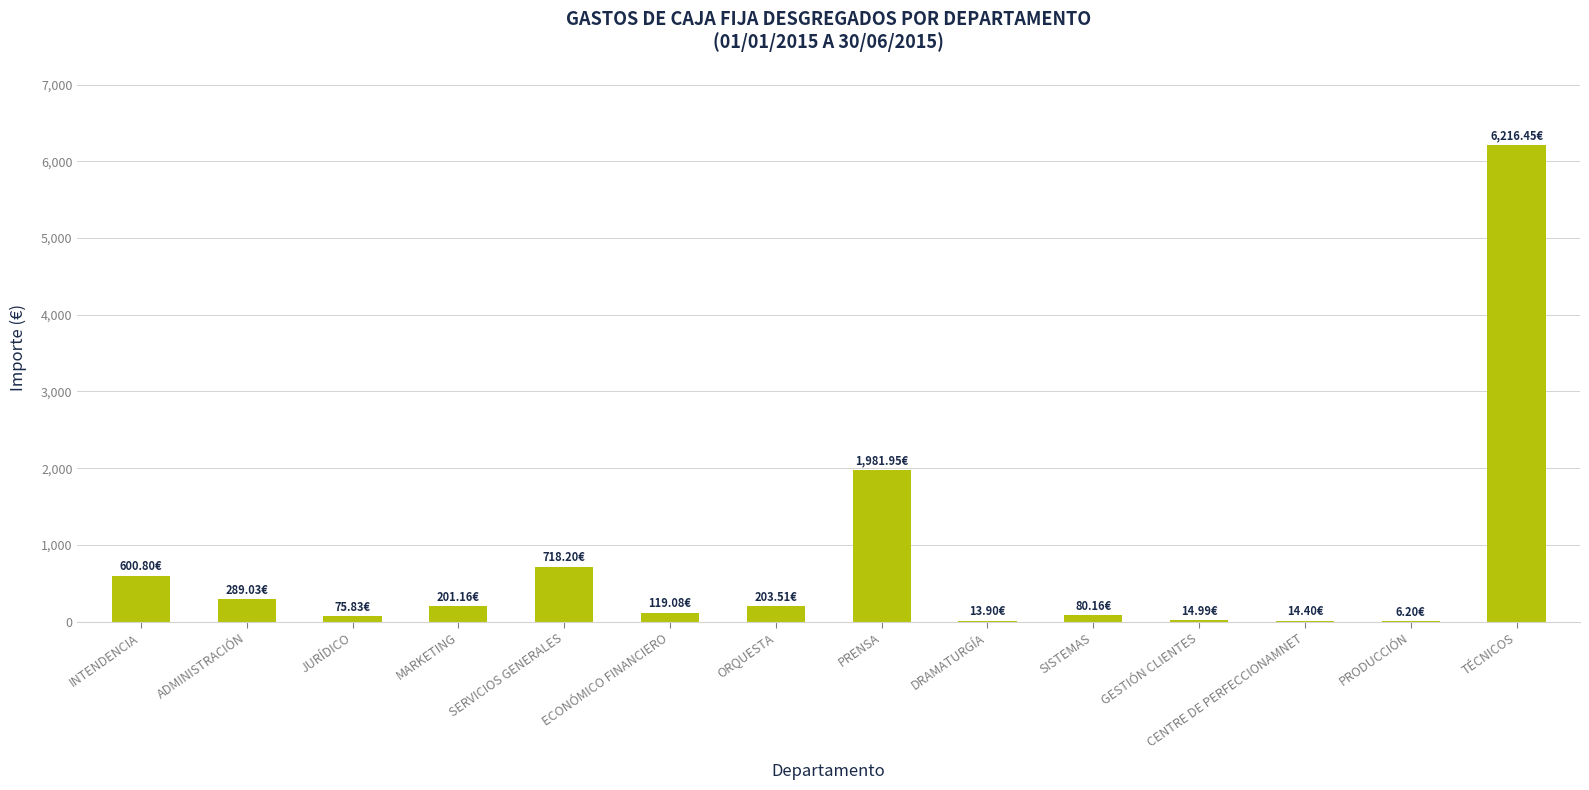

Which label corresponds to the largest value in the chart?

TÉCNICOS